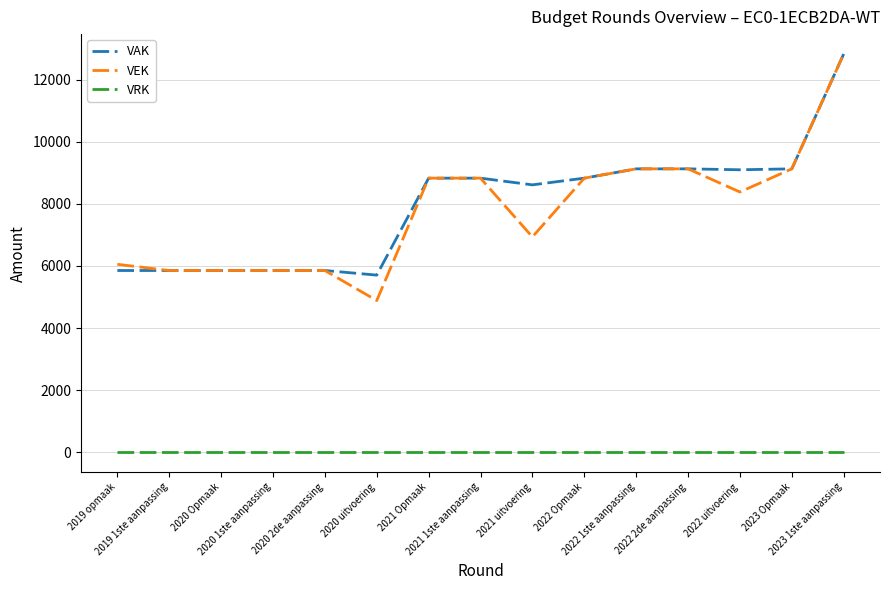

Which series has the widest spread of values?

VEK